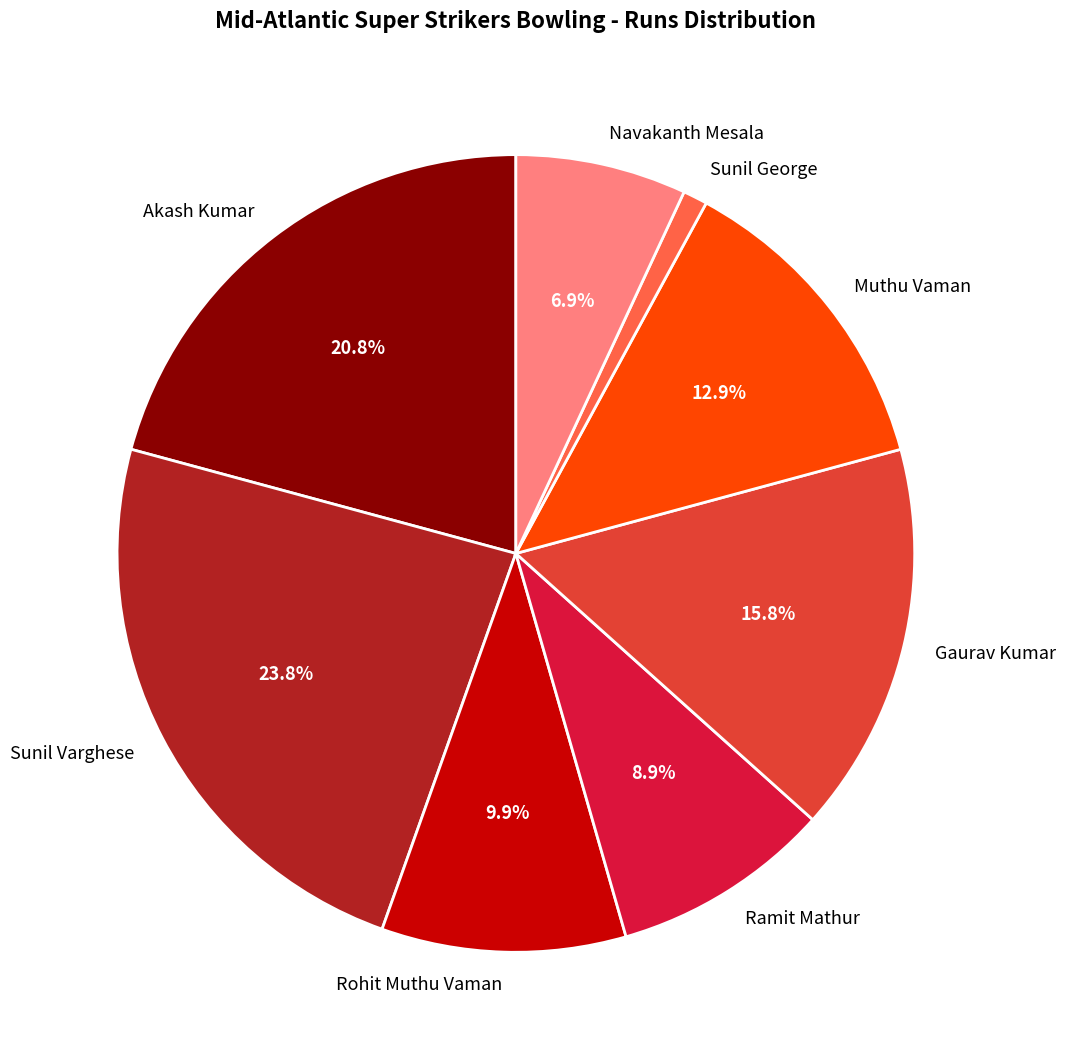

True or false: Muthu Vaman accounts for 21% of the total.

False